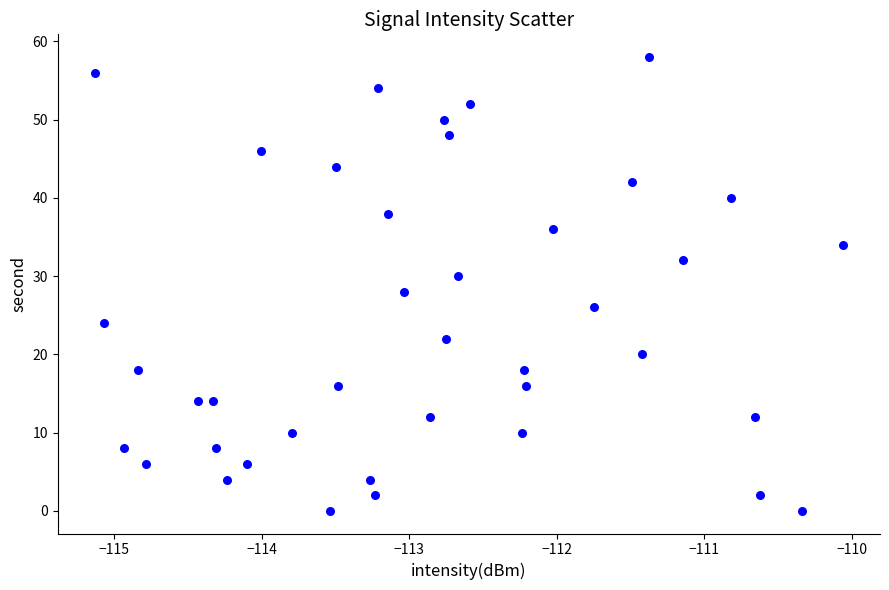

What is the range of Y values (max minus min)?

58